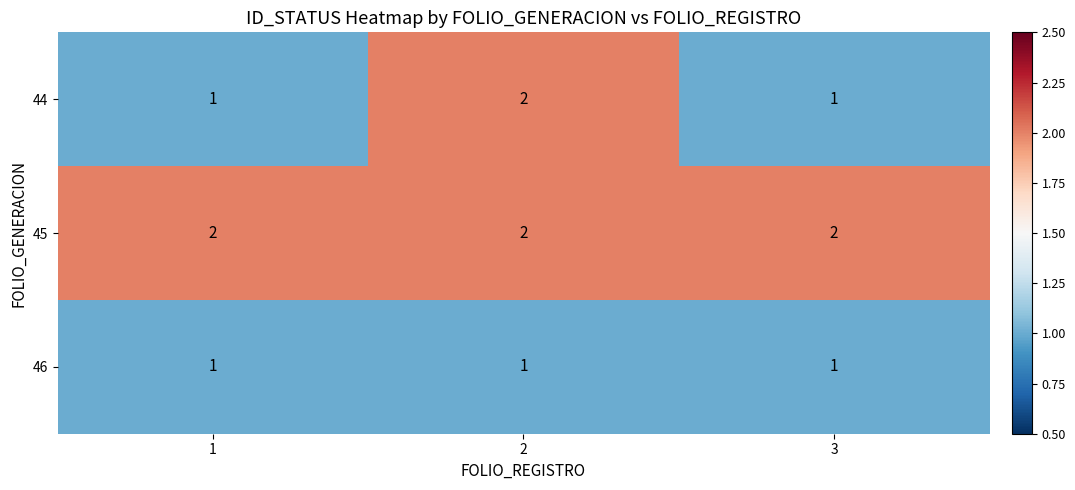

Which series has the largest range (max minus min)?

44